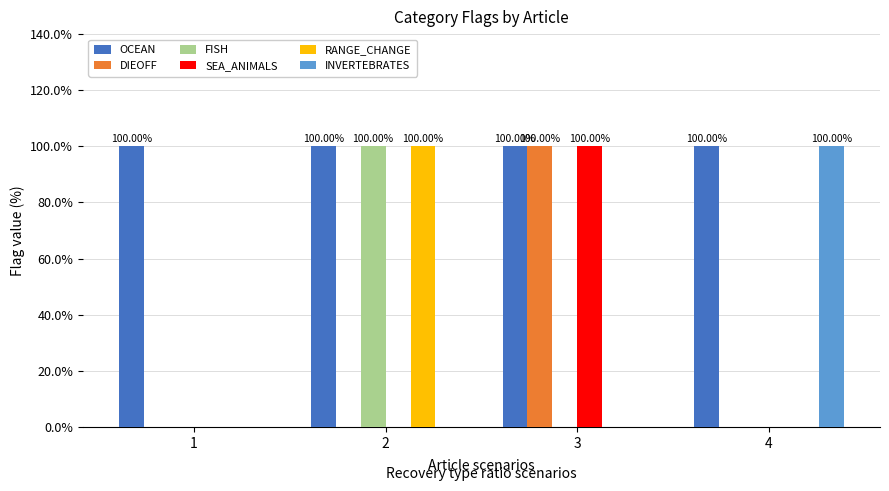

True or false: DIEOFF has a value of 1 at 2.

False